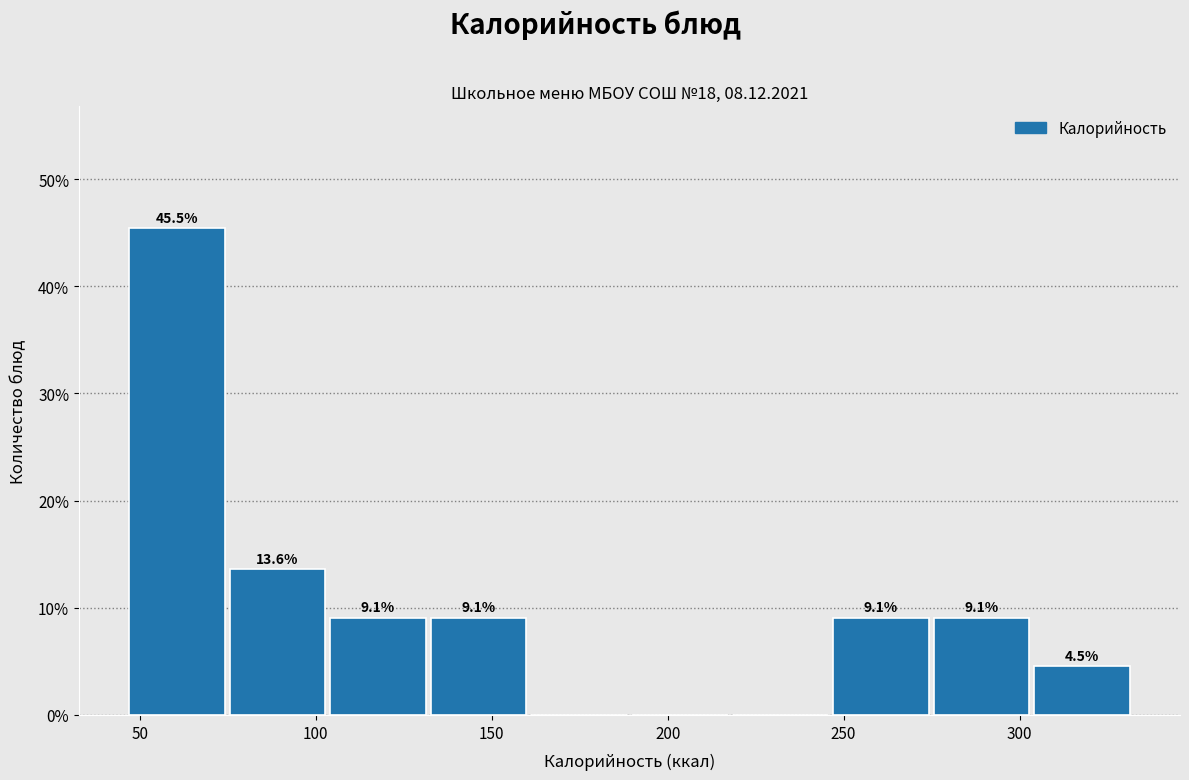

Which range on the x-axis has the tallest bar?

45 to 75